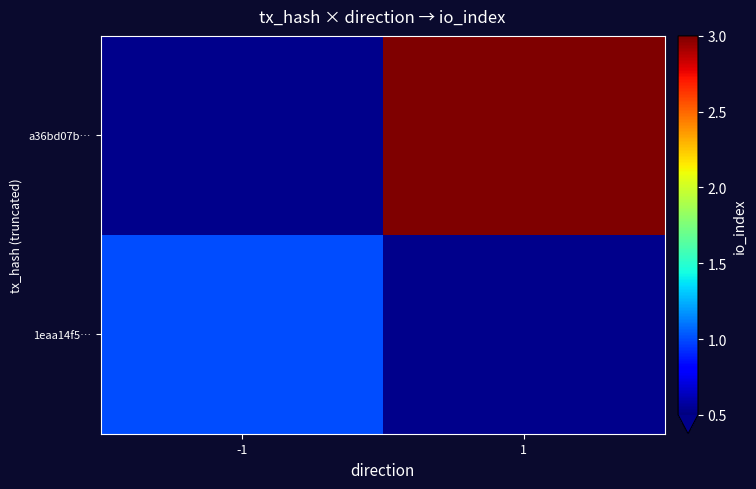

List the series in order of their peak value, lowest first.

1eaa14f5…, a36bd07b…